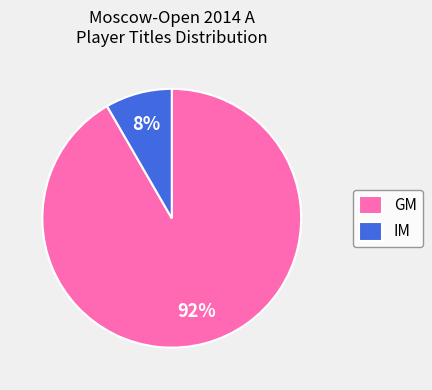

To the nearest percent, what portion does GM represent?

92%